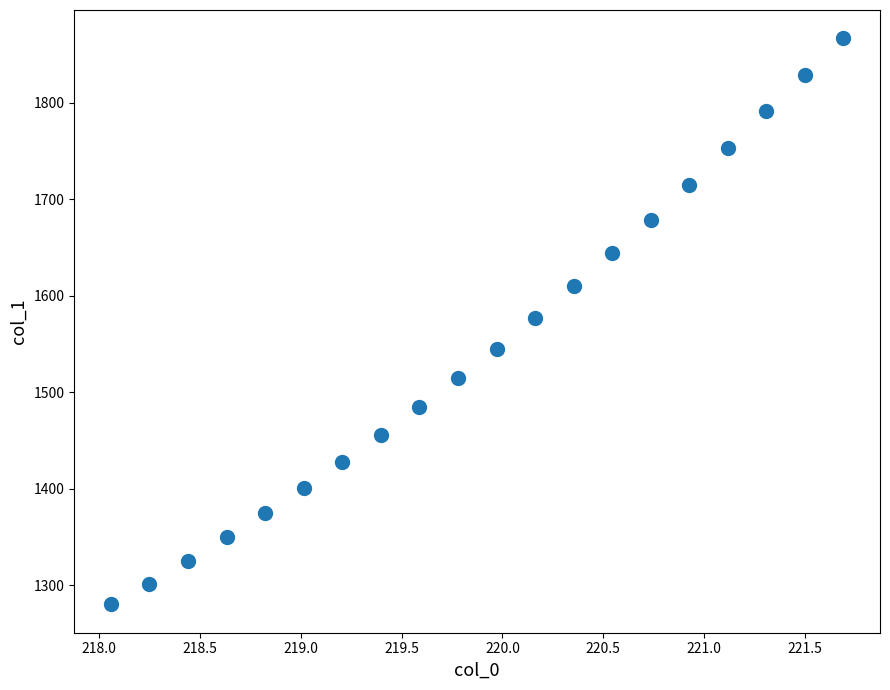

What is the range of Y values (max minus min)?

586.5